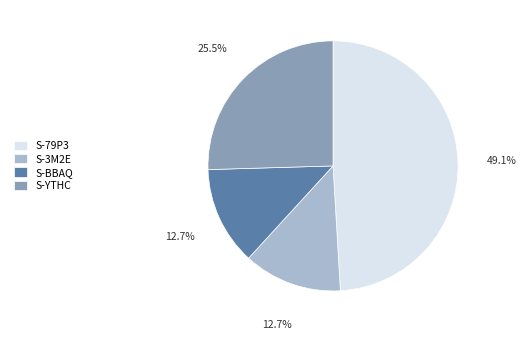

Between S-79P3 and S-3M2E, which is larger?

S-79P3